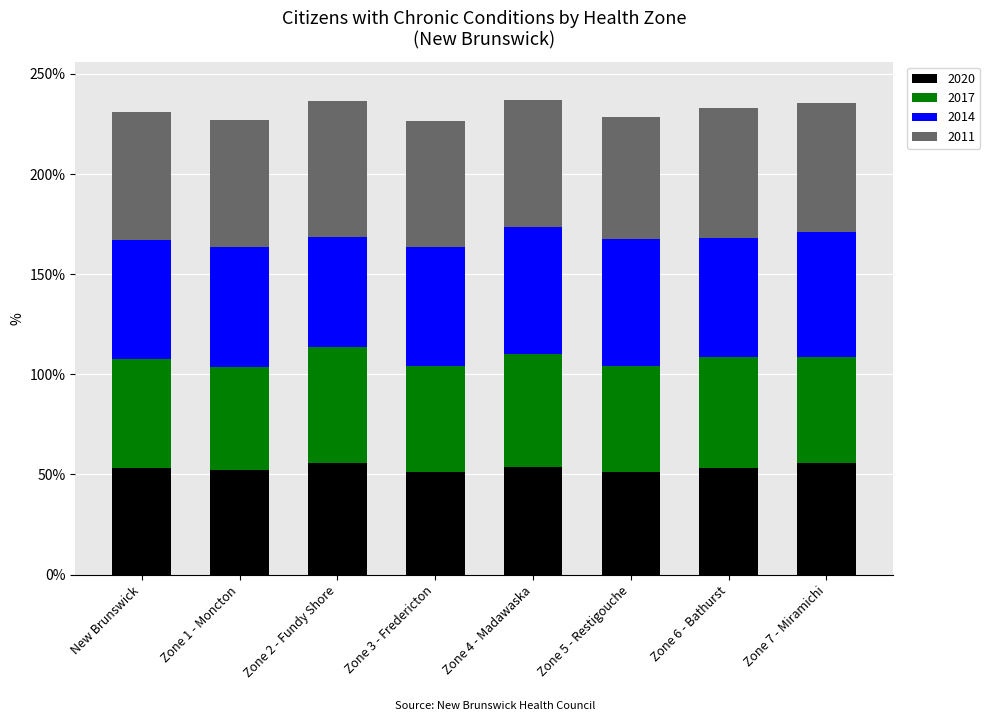

What is the total value across all series at New Brunswick?

231.1